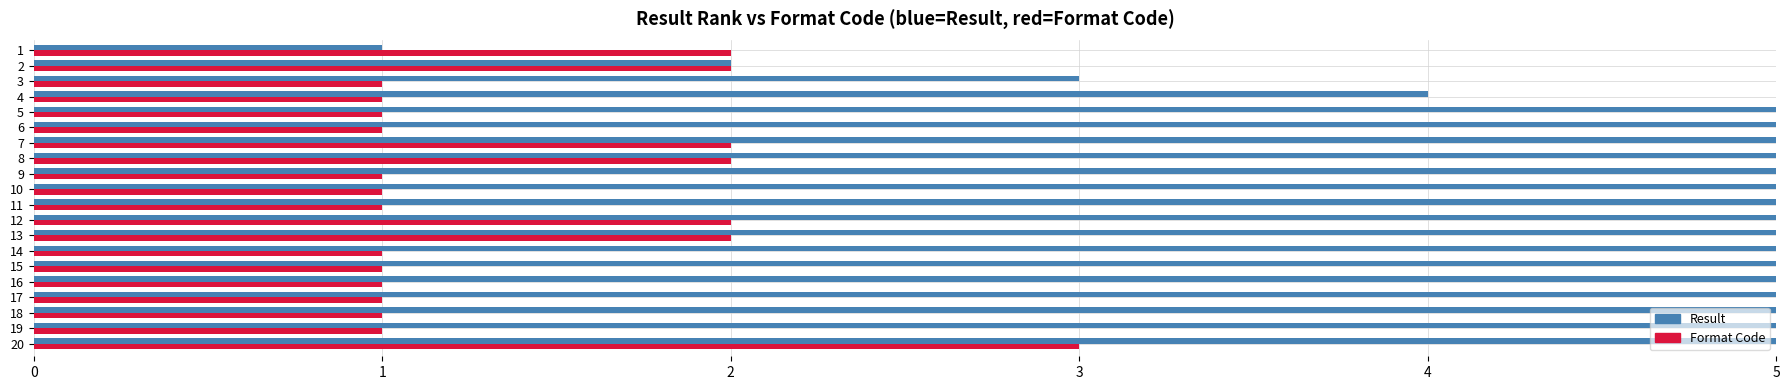

The value of Format Code at 4 is 1. True or false?

True